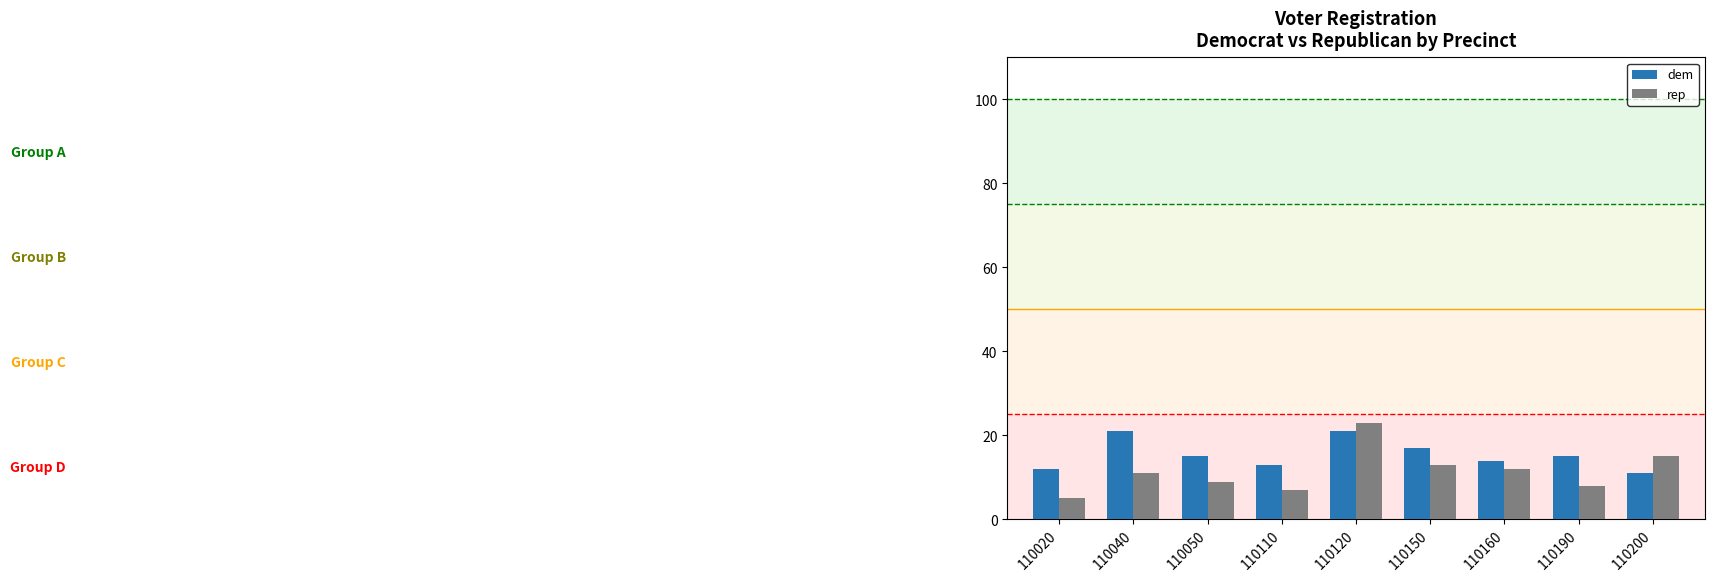

What is the difference between the maximum and minimum values in the rep series?

18